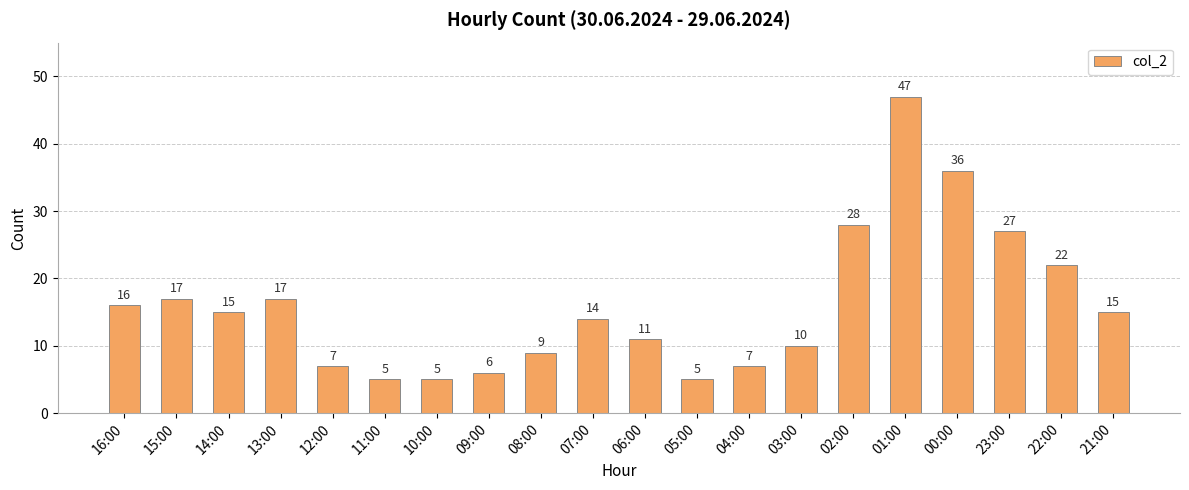

What is the sum of the values at 08:00 and 13:00?

26